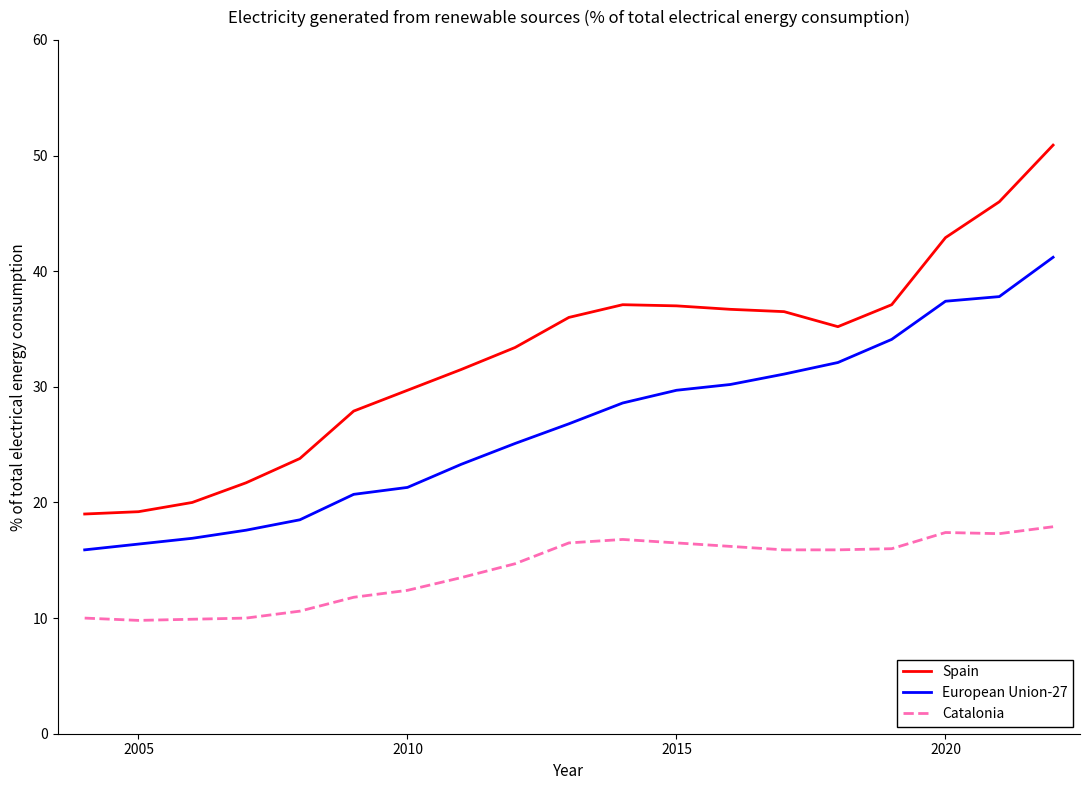

In Spain, how many points are higher than both neighbors (excluding endpoints)?

1